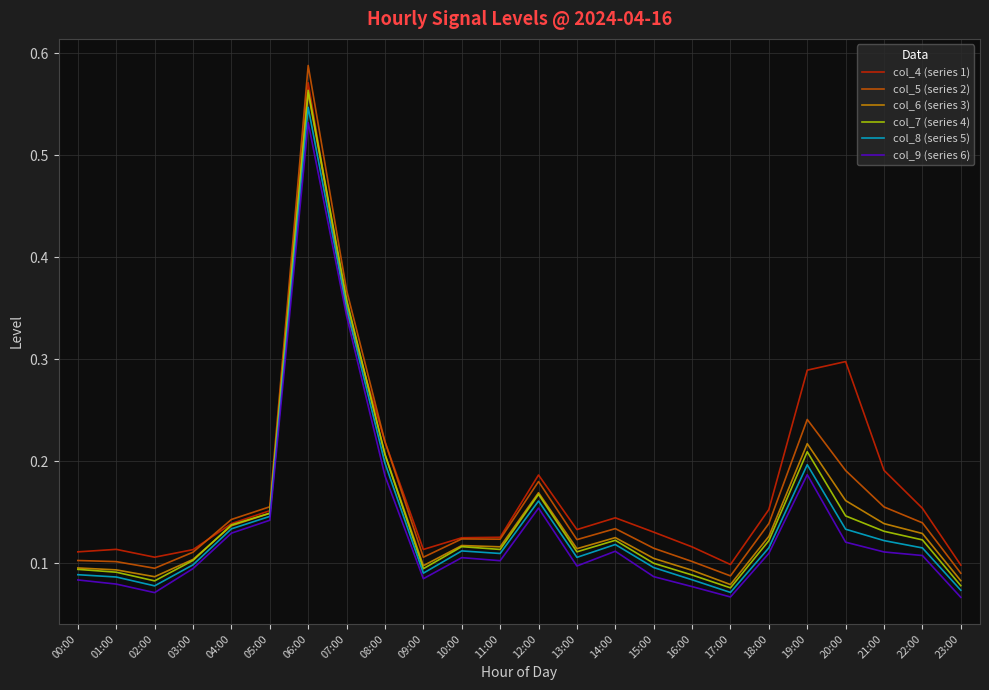

What position from the right is 16:00?

8